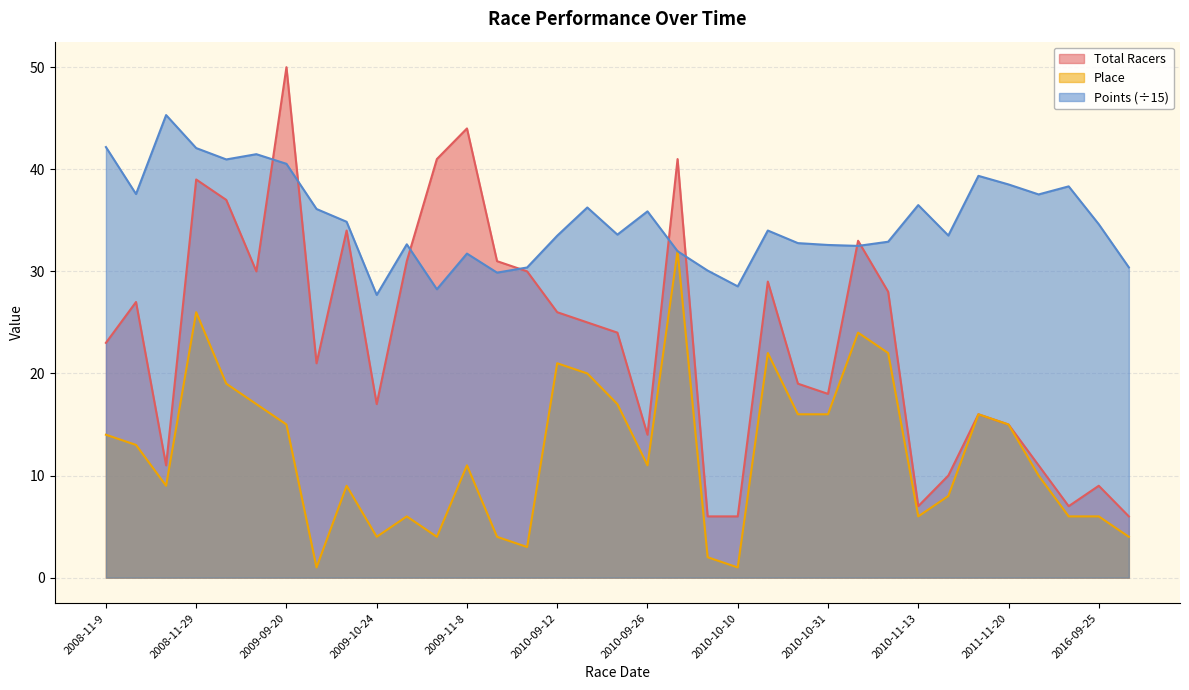

How many interior local valleys does the Place series have?

8